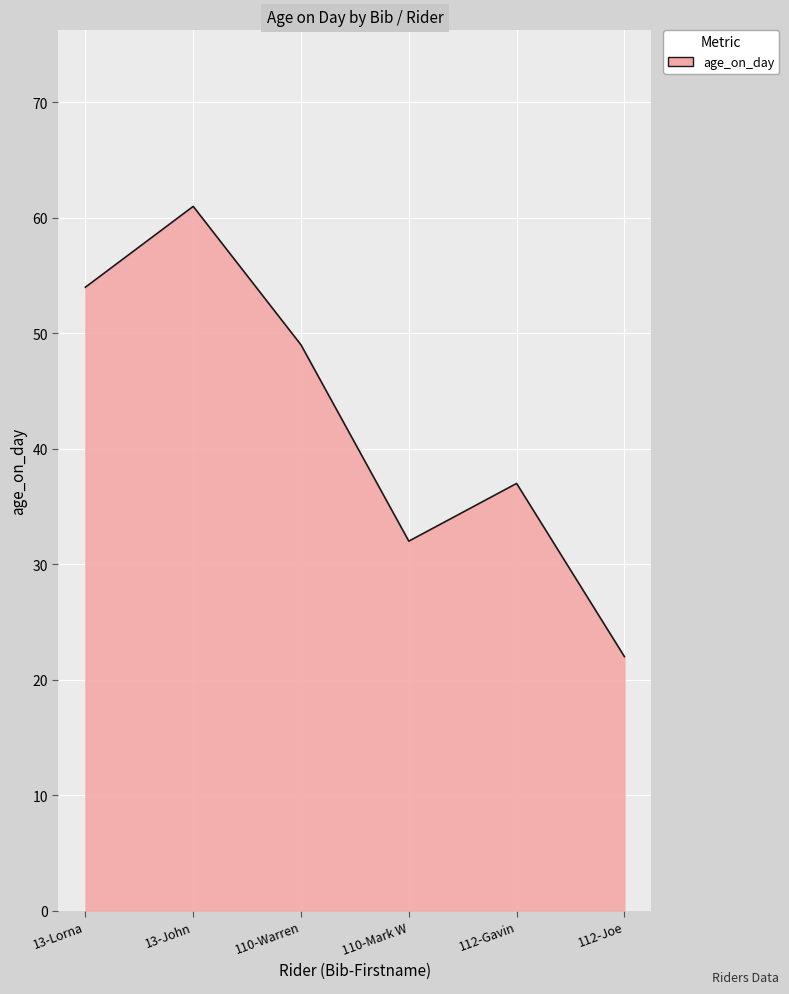

What is the ratio of the value at 112-Joe to the value at 13-Lorna?

0.4